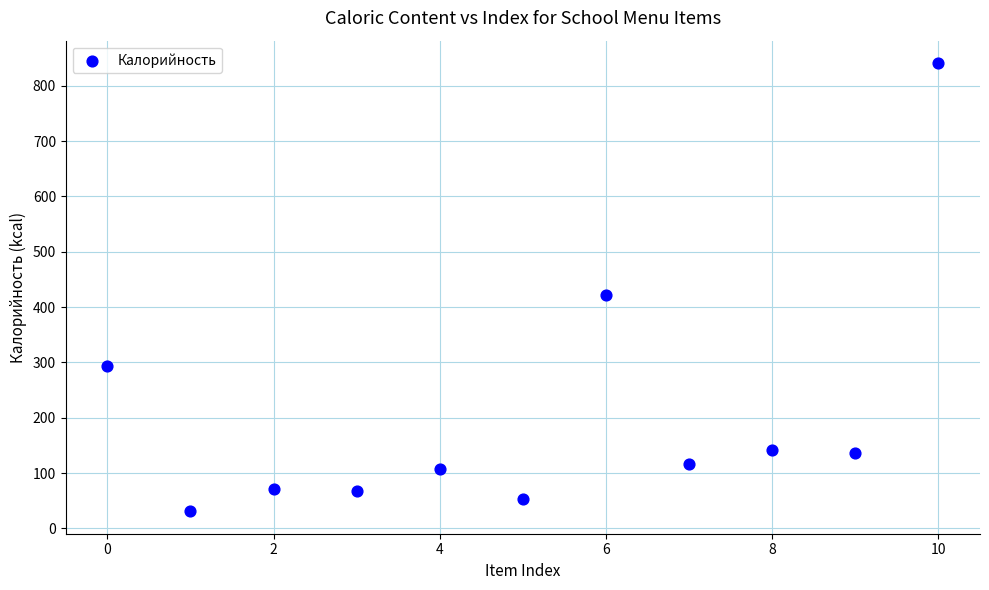

What is the range of Y values (max minus min)?

810